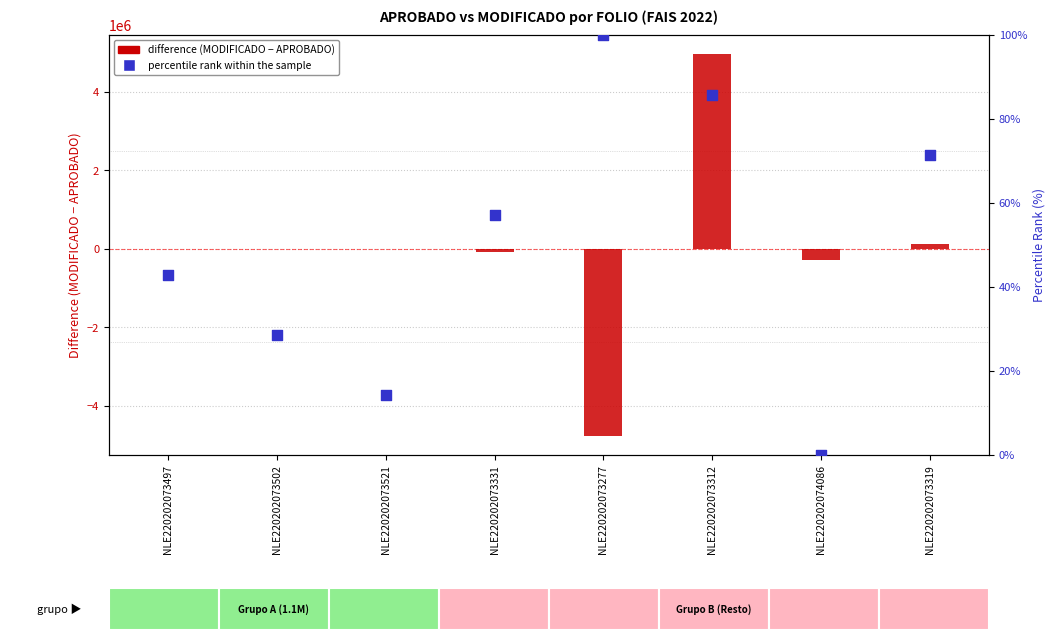

What are all the series names shown in the legend?

difference (MODIFICADO - APROBADO), percentile rank within the sample